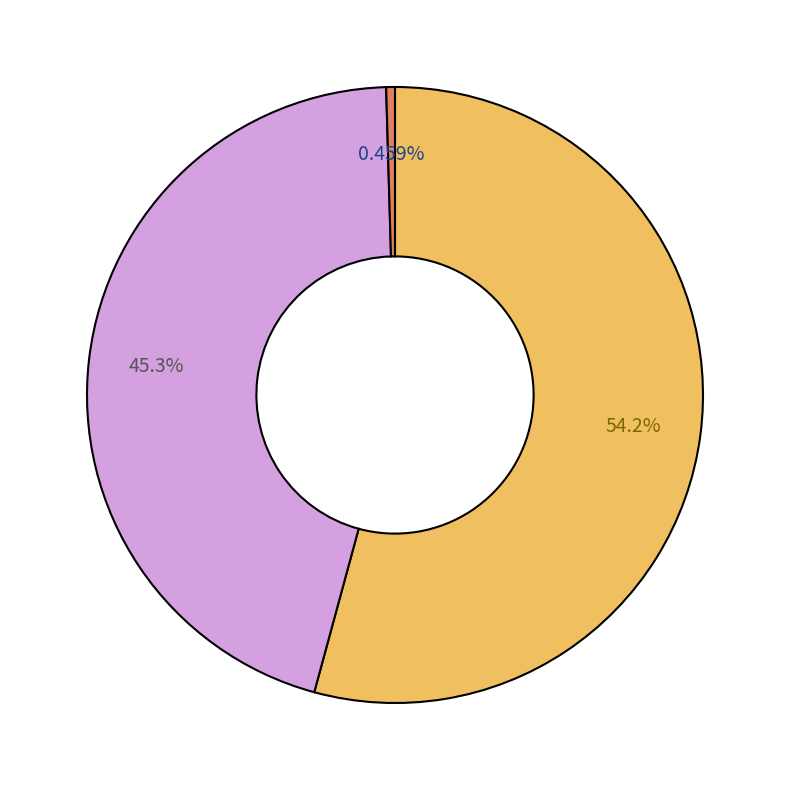

Is there a majority slice in this chart?

Yes